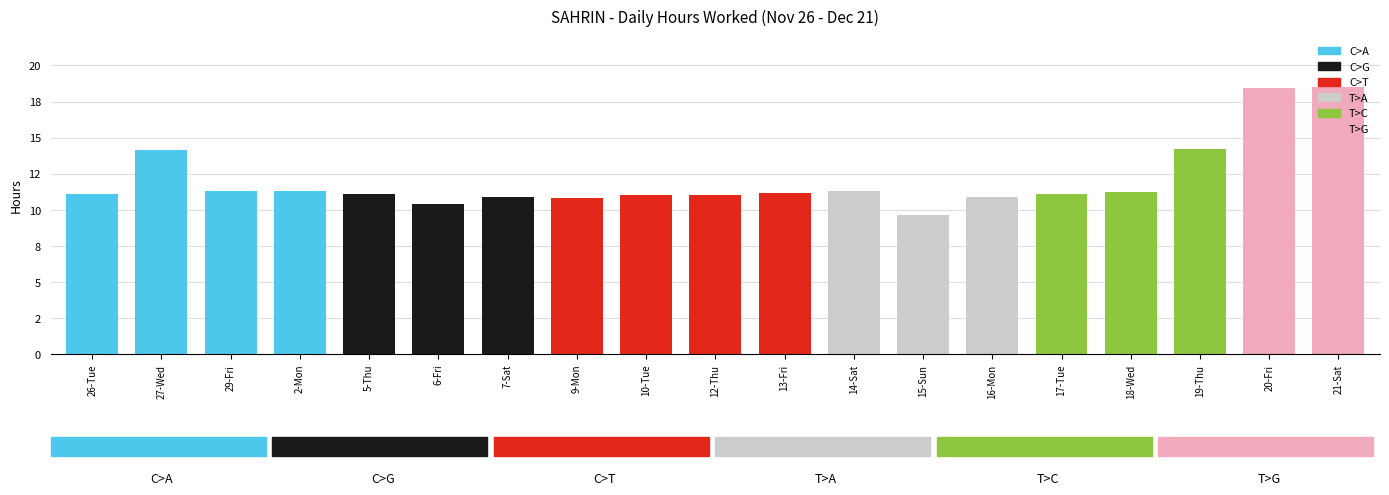

Reading right to left, list all the values displayed in this chart.

21-Sat=18.5	20-Fri=18.4	19-Thu=14.2	18-Wed=11.2	17-Tue=11.1	16-Mon=10.9	15-Sun=9.7	14-Sat=11.3	13-Fri=11.1	12-Thu=11.0	10-Tue=11.0	9-Mon=10.8	7-Sat=10.9	6-Fri=10.4	5-Thu=11.1	2-Mon=11.3	29-Fri=11.3	27-Wed=14.1	26-Tue=11.1